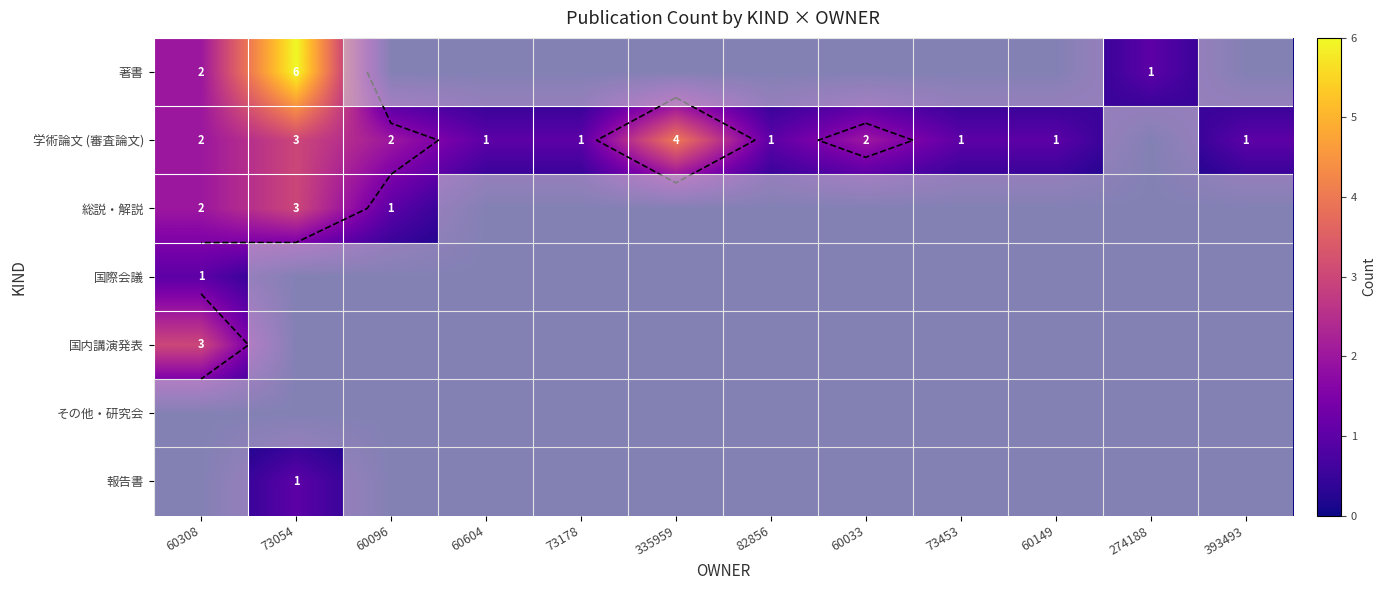

At which category does the chart reach its minimum across all series?

60096